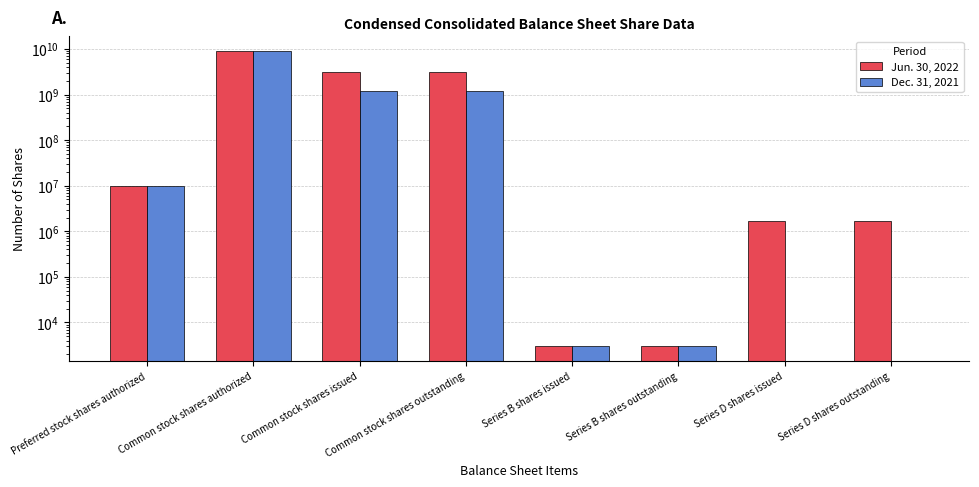

What is the average value of the Jun. 30, 2022 series?

1893594408